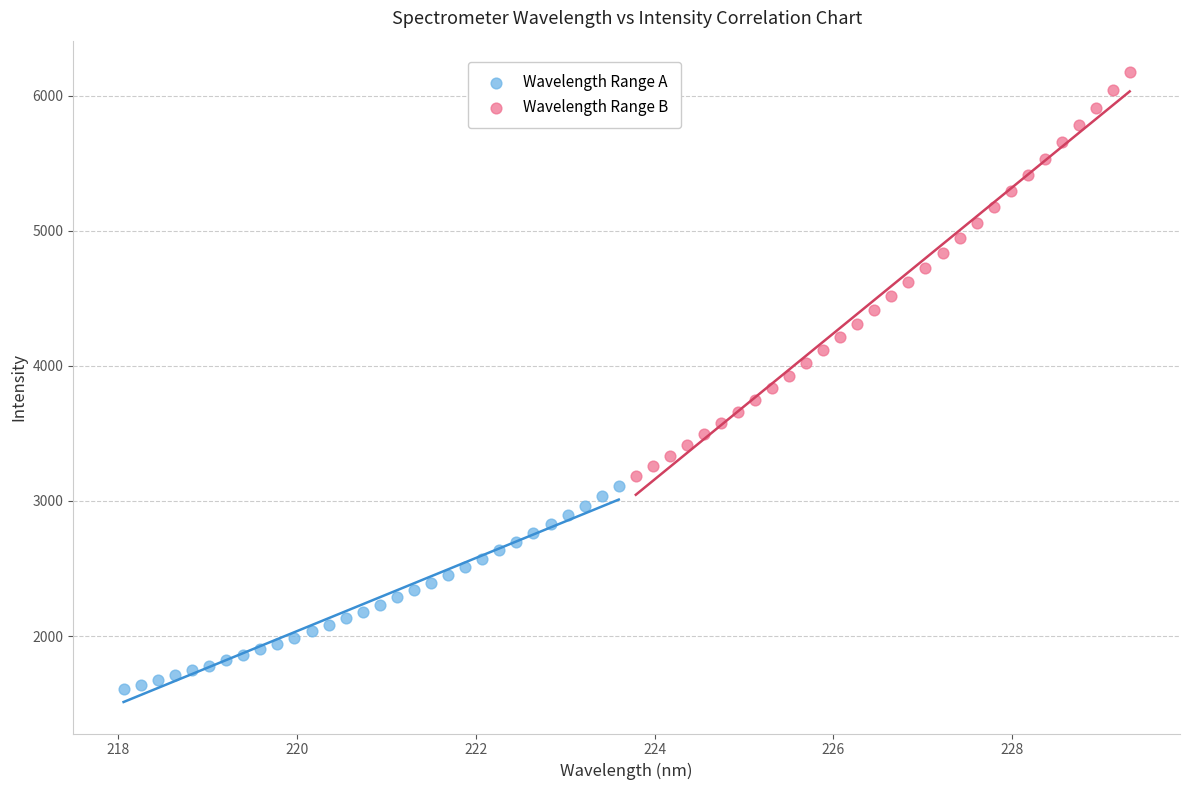

What are all the series names shown in the legend?

Wavelength Range A, Wavelength Range B